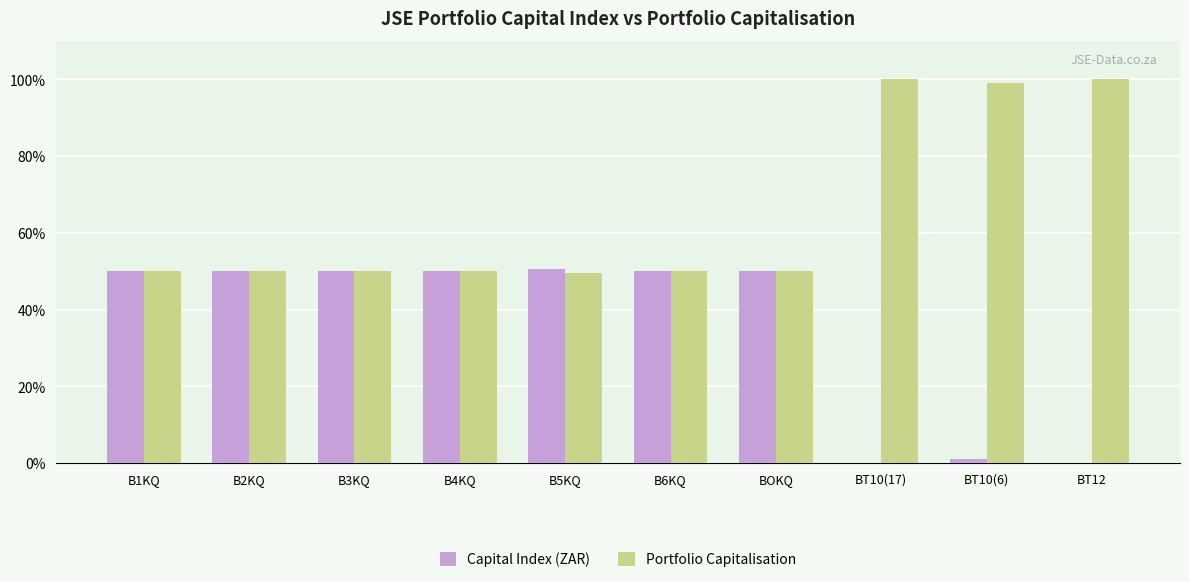

True or false: Capital Index (ZAR) has a value of 1.0 at BT10(6).

True